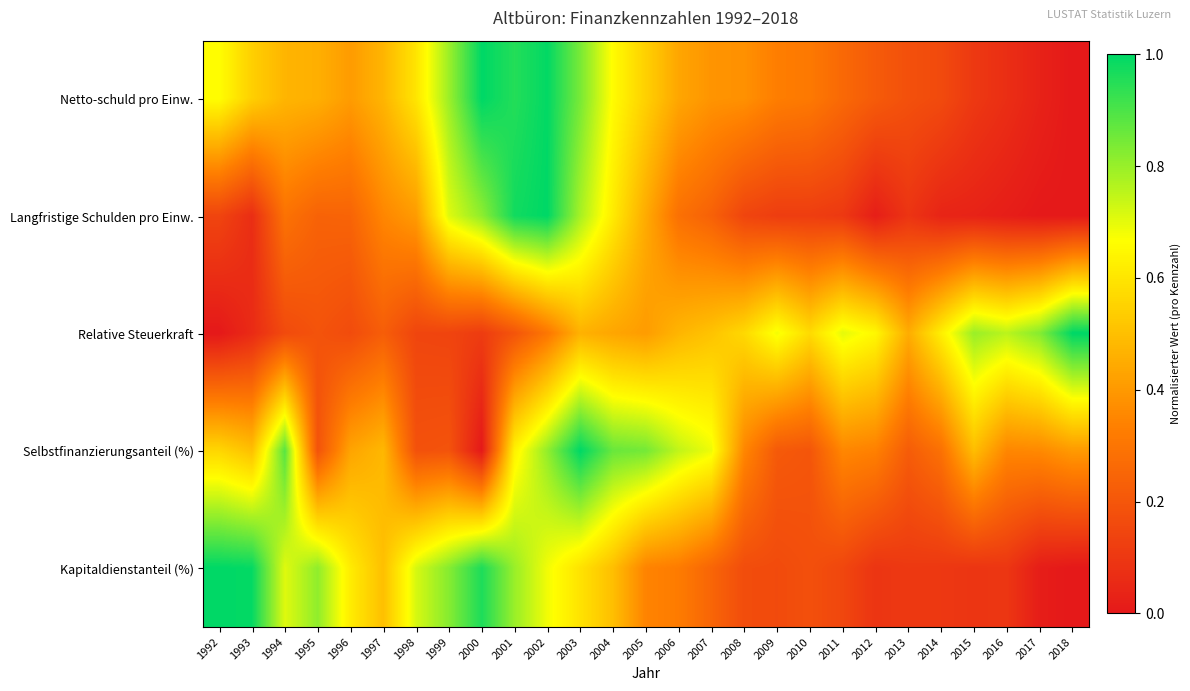

At which category is the sum across all series the highest?

2002